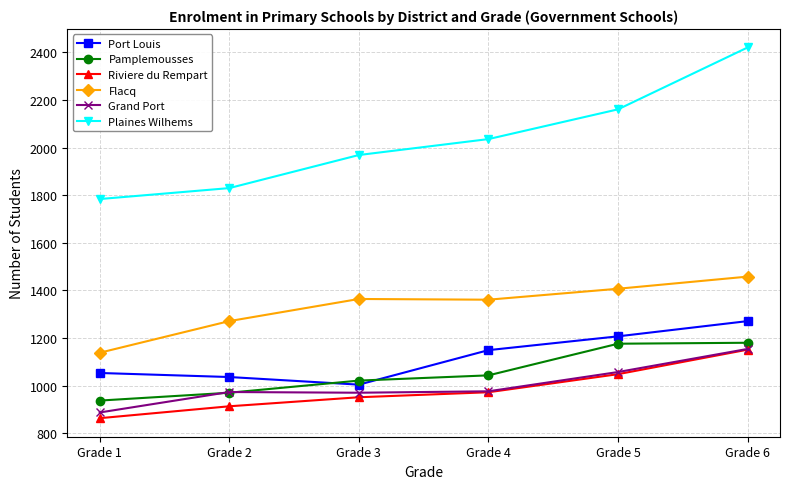

How many lines are shown in the chart?

6